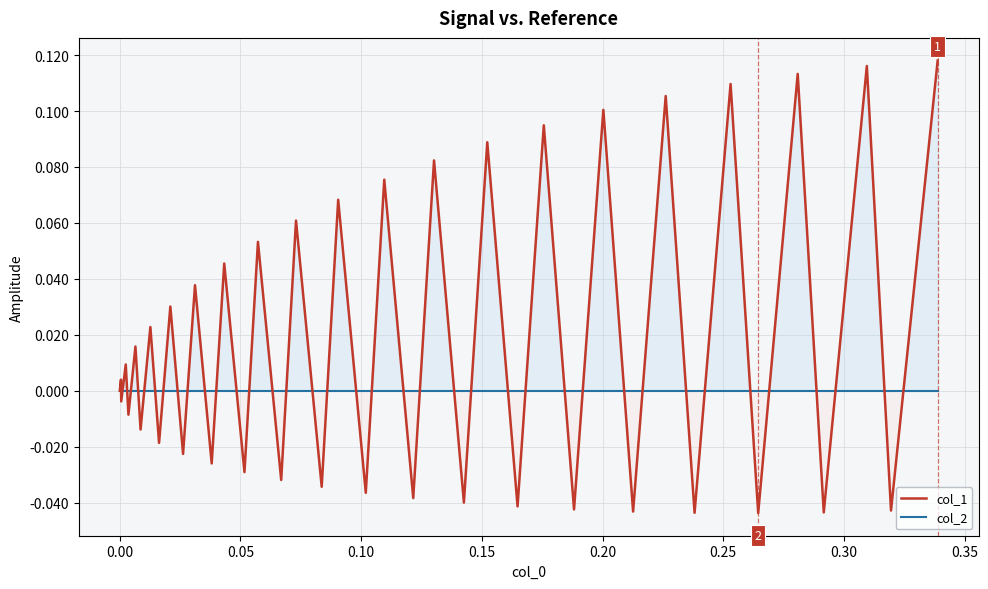

List the series in order of their overall mean, highest first.

col_1, col_2